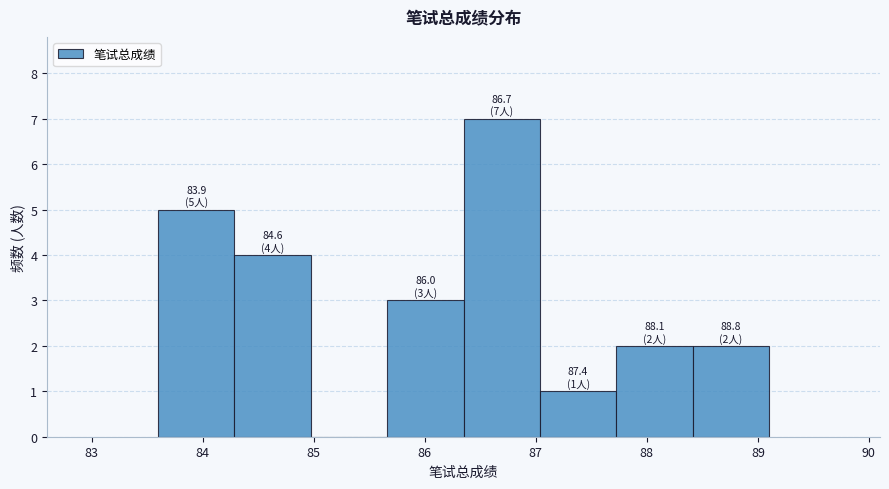

Which range on the x-axis has the tallest bar?

86.4 to 87.0